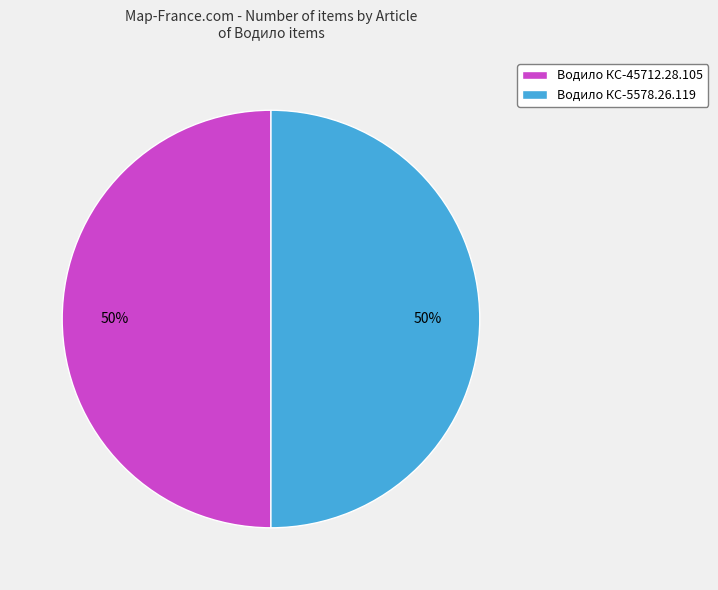

Is it true that Водило КС-45712.28.105 is 37% of the pie?

False